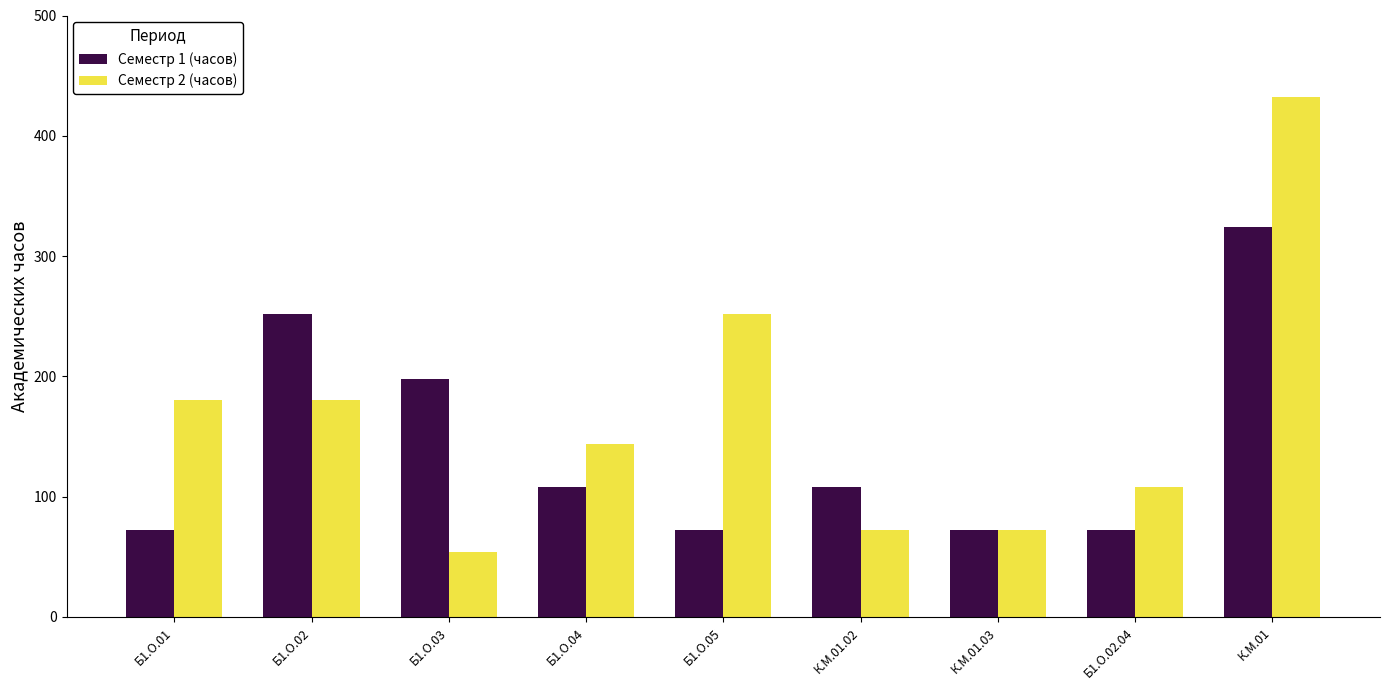

What is the difference between the highest and lowest values at Б1.О.05?

180